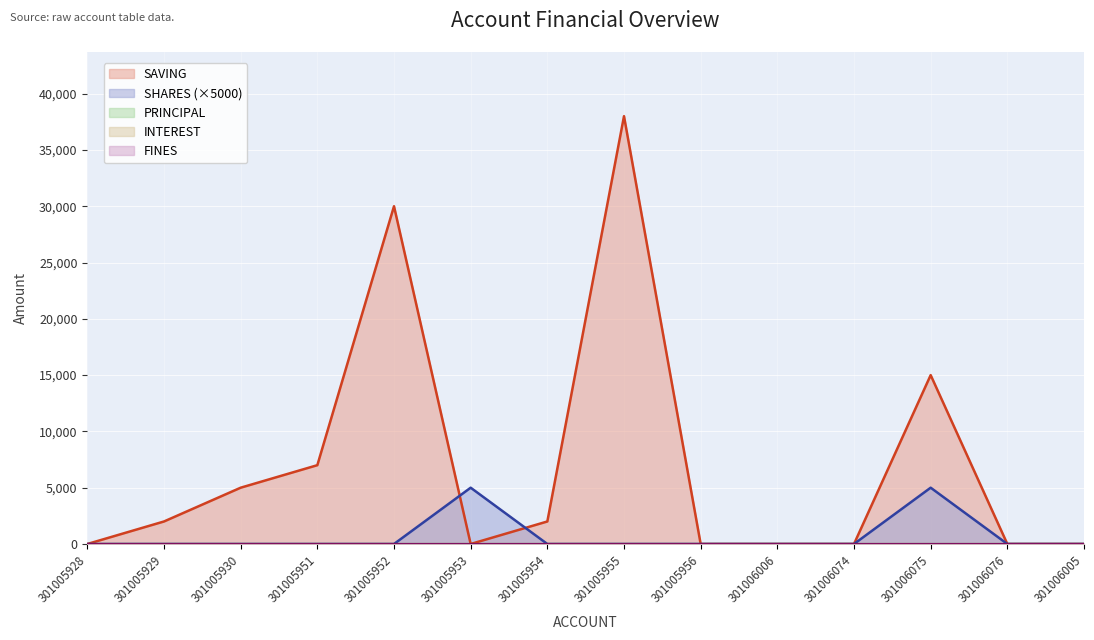

True or false: INTEREST and SAVING intersect in this chart.

False